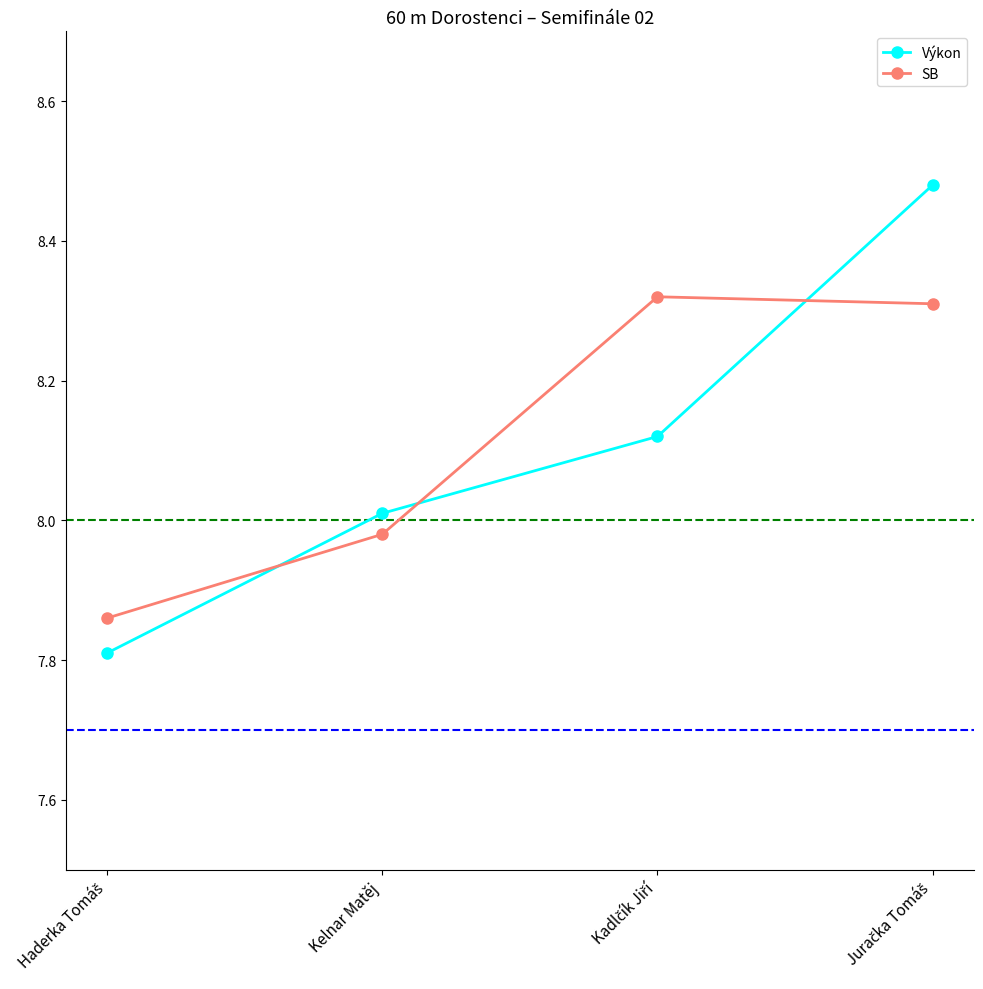

What is the label of the 3rd point from the right?

Kelnar Matěj